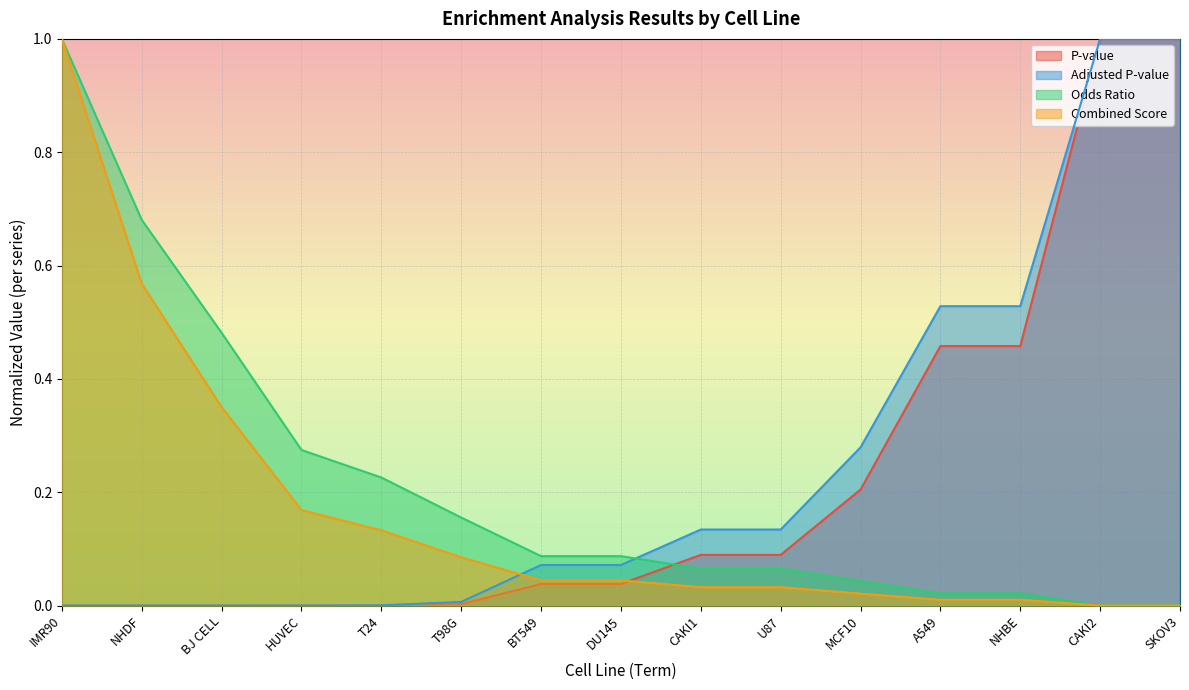

What is the difference between the maximum and minimum values in the Combined Score series?

1.0